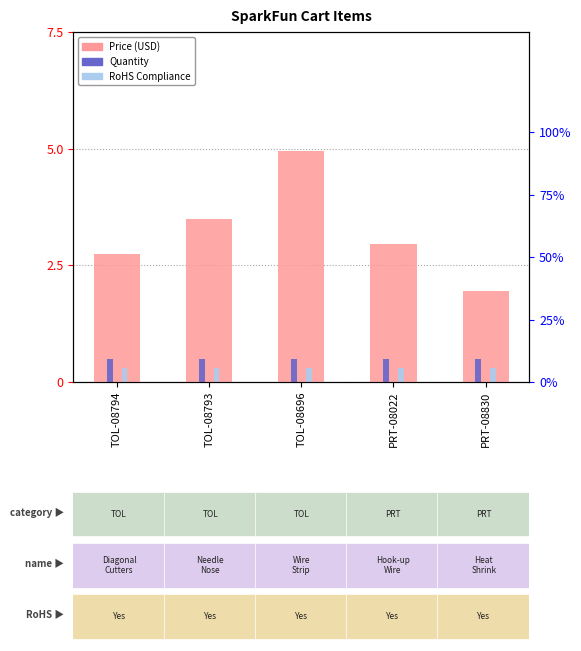

Is it true that the value at TOL-08793 is 3.5?

True